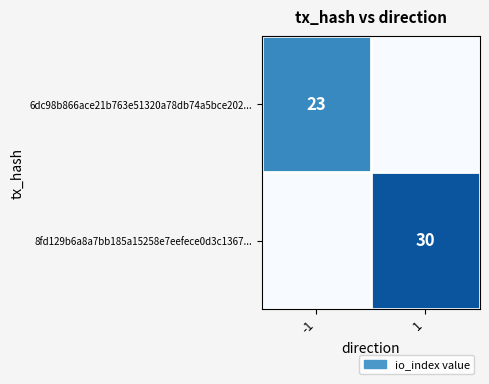

True or false: 8fd129b6a8a7bb185a15258e7eefece0d3c1367... has a value of 30 at 1.

True